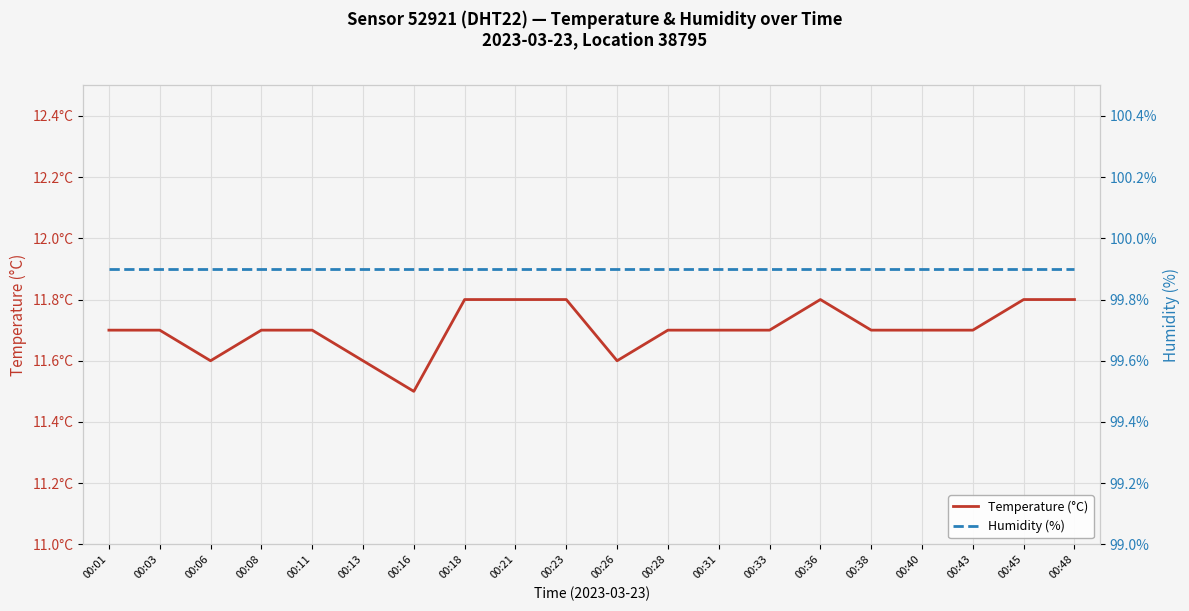

How many categories are shown in the chart?

20